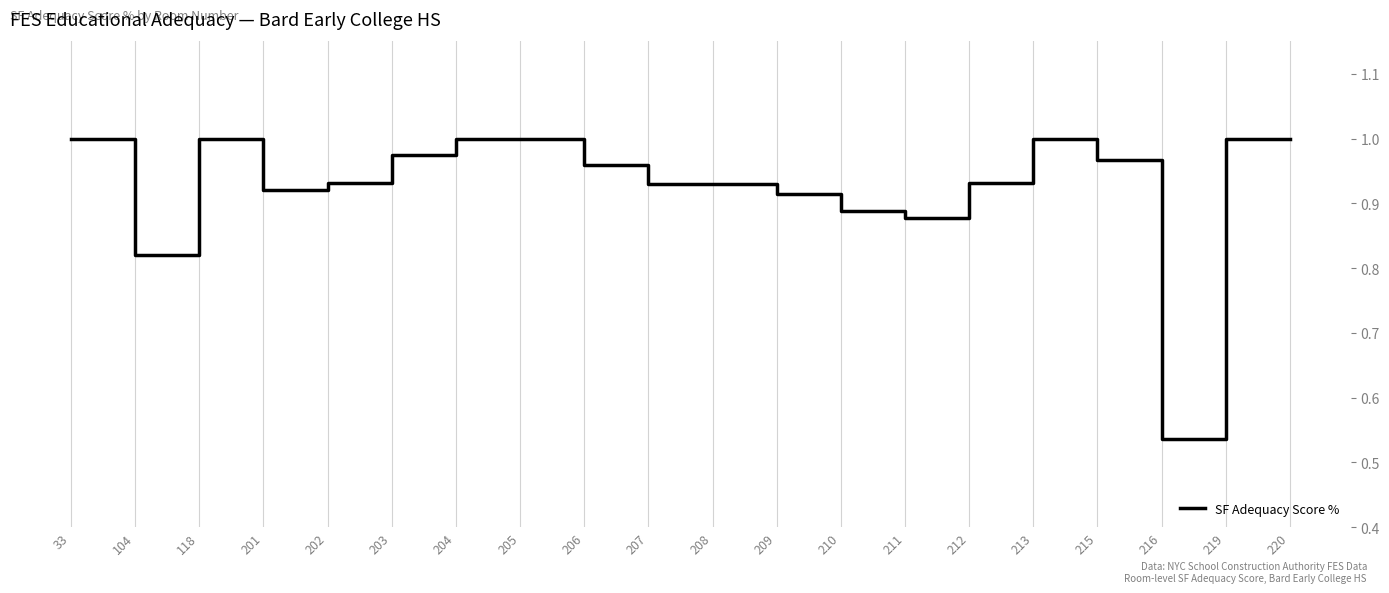

Which label corresponds to the smallest value in the chart?

216